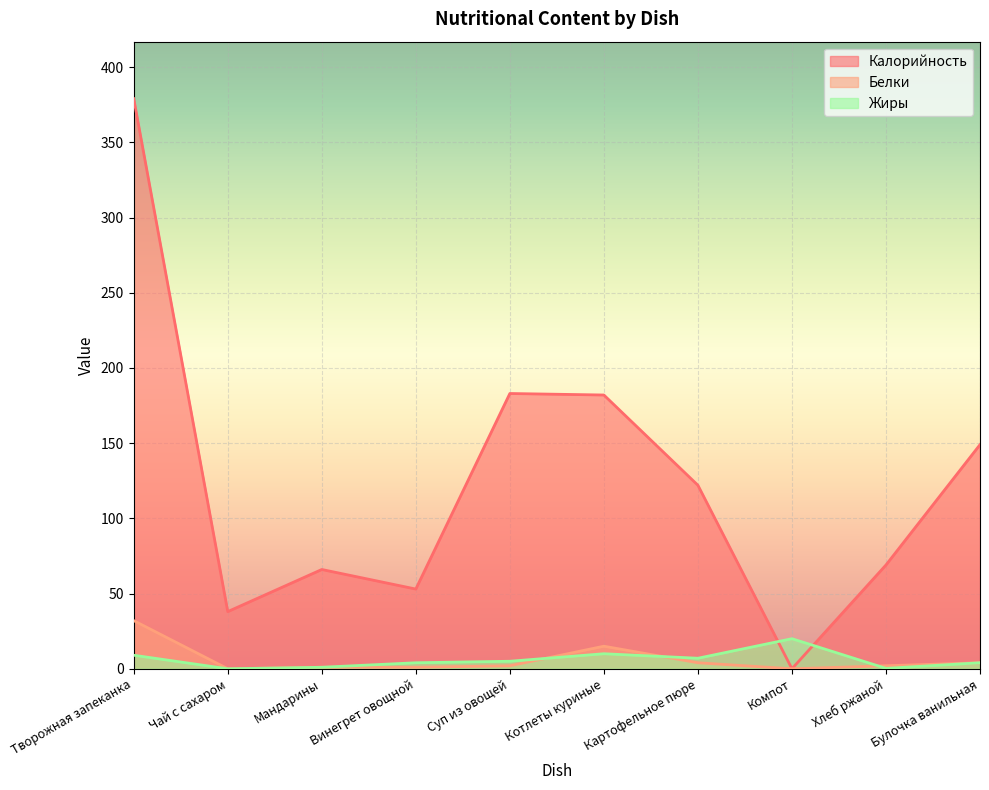

True or false: Жиры has a value of 20.0 at Компот.

True